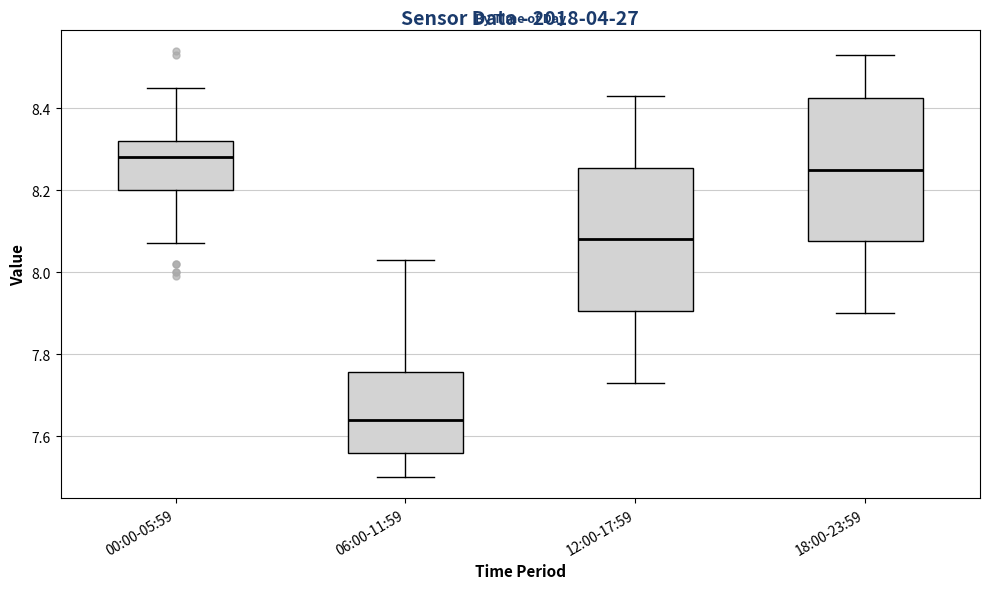

Reading left to right, read every box against the y-axis: the position of its median line, the range the box covers, and the ends of its whiskers. The values are not printed on the chart, so give them approximately, as read against the axis.

00:00-05:59: median 8.28, box 8.20 to 8.32, whiskers 8.08 to 8.46
06:00-11:59: median 7.64, box 7.56 to 7.76, whiskers 7.50 to 8.04
12:00-17:59: median 8.08, box 7.90 to 8.26, whiskers 7.74 to 8.44
18:00-23:59: median 8.26, box 8.08 to 8.42, whiskers 7.90 to 8.54